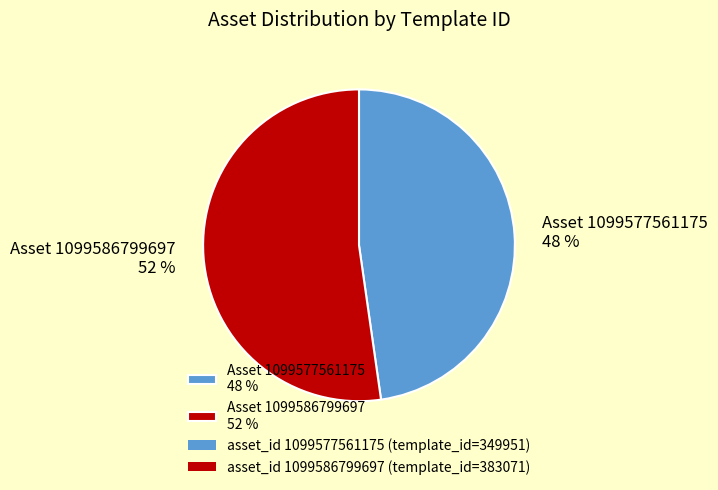

Which slice is the largest?

Asset 1099586799697 52 %